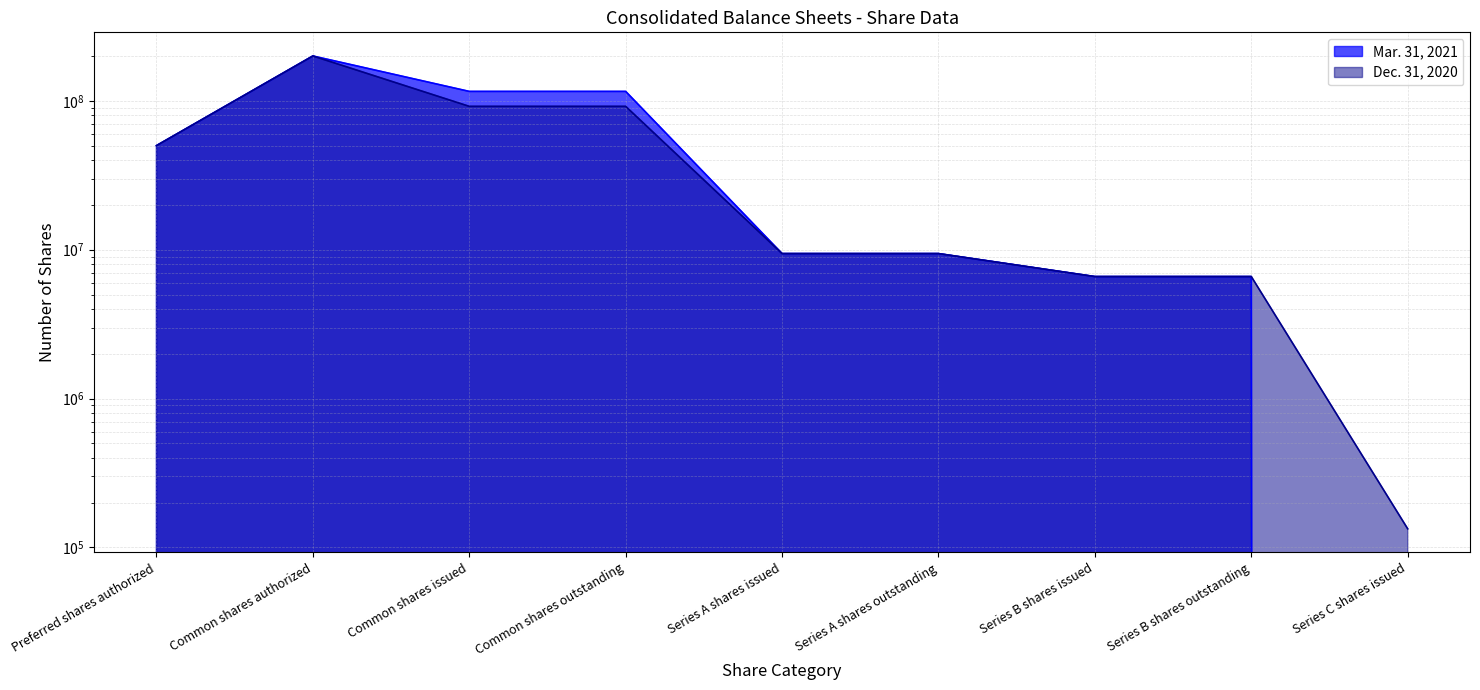

What is the difference between the maximum and minimum values in the Dec. 31, 2020 series?

199866517